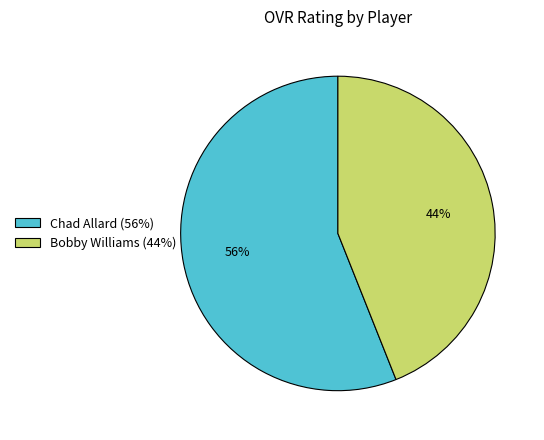

To the nearest percent, what is the combined percentage of Bobby Williams and Chad Allard?

100%